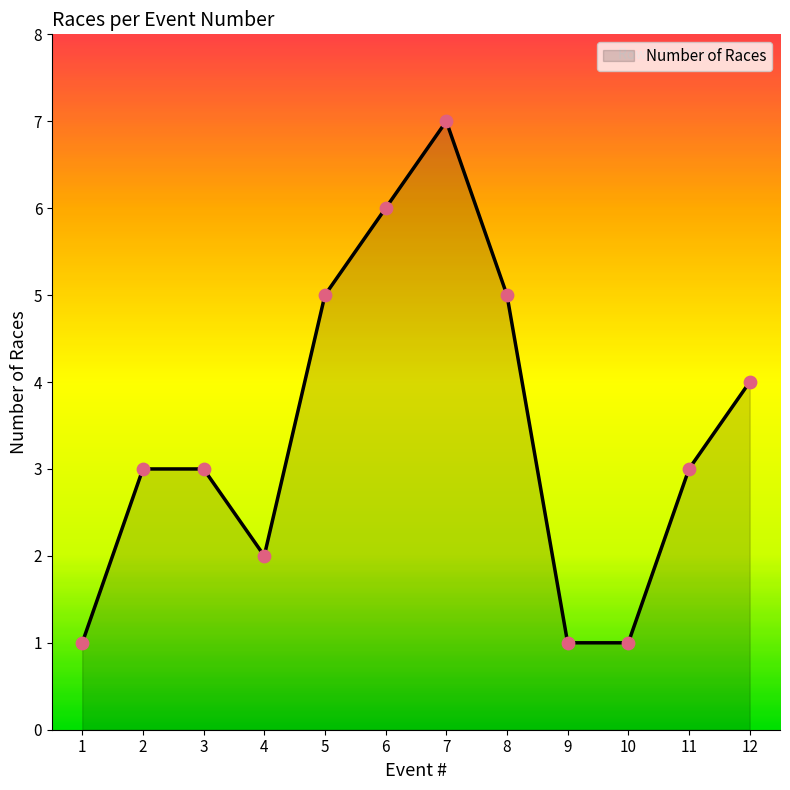

What is the ratio of the value at 4 to the value at 3?

0.7